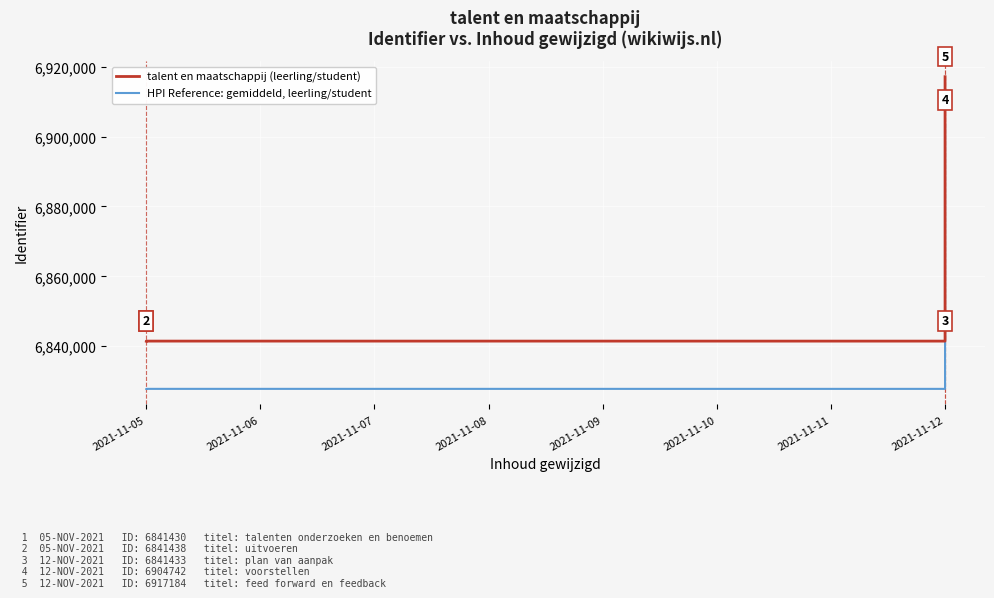

What are all the series names shown in the legend?

talent en maatschappij (leerling/student), HPI Reference: gemiddeld, leerling/student